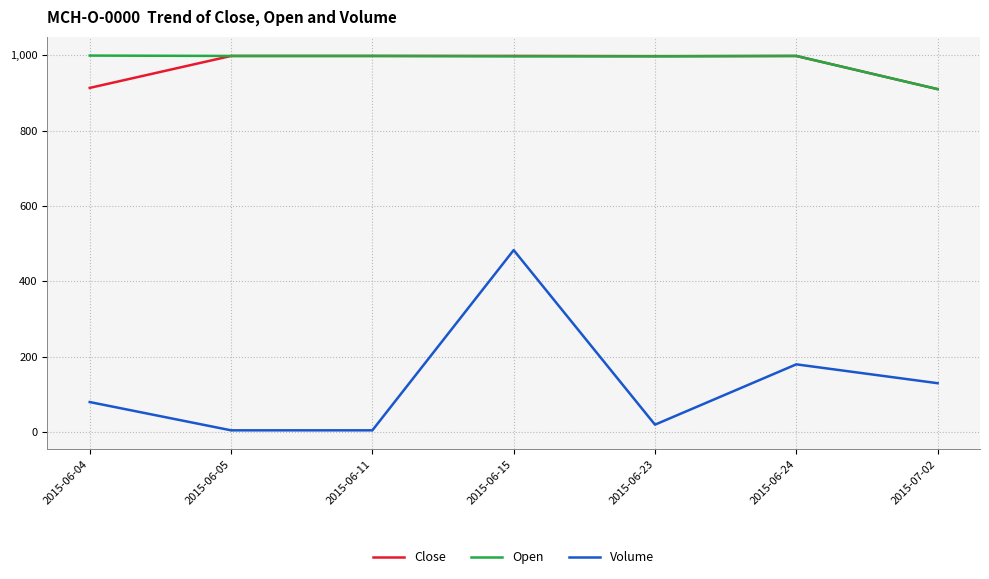

At which category is the sum across all series the highest?

2015-06-15